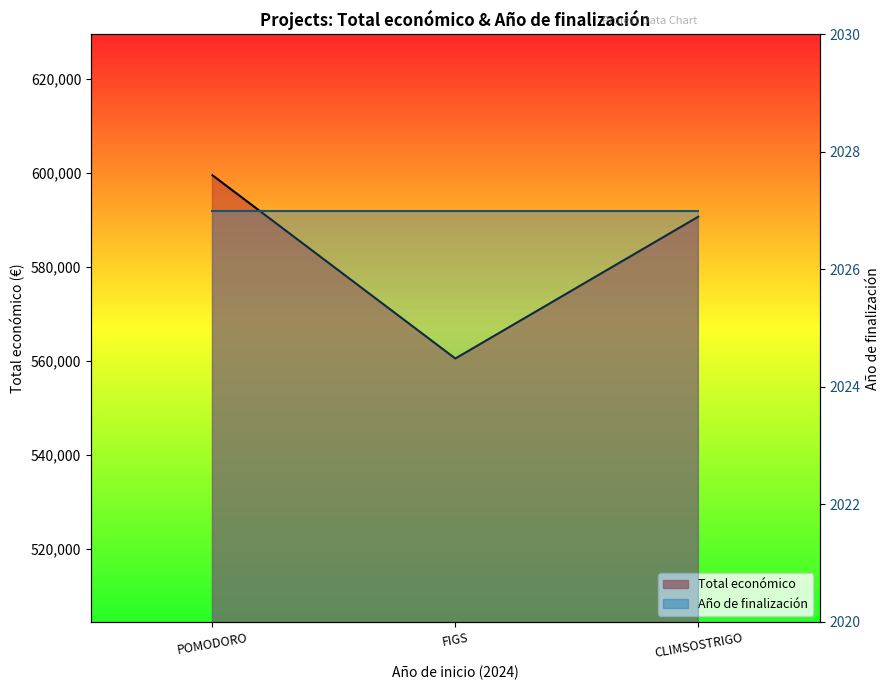

Does the chart display data point markers on the line(s)?

No